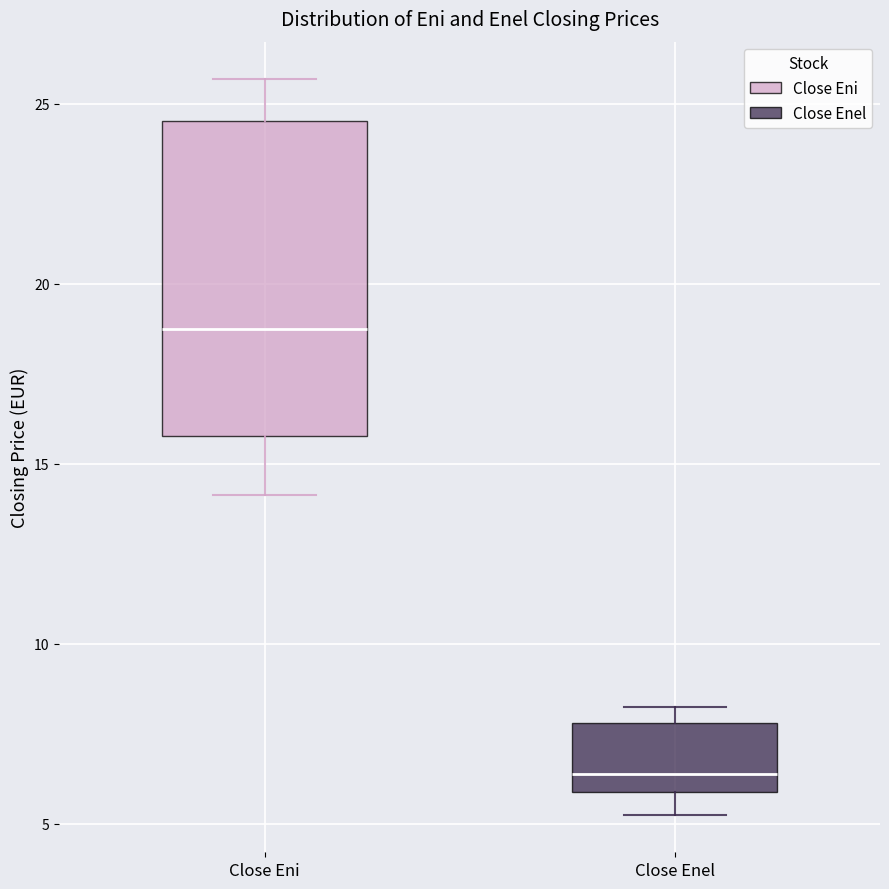

Which box has the lowest median line?

Close Enel